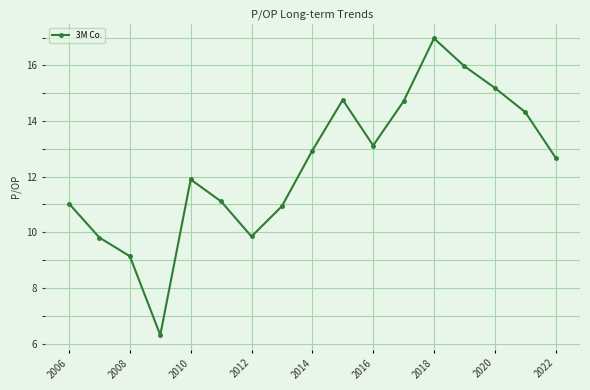

Does the chart display data point markers on the line(s)?

Yes